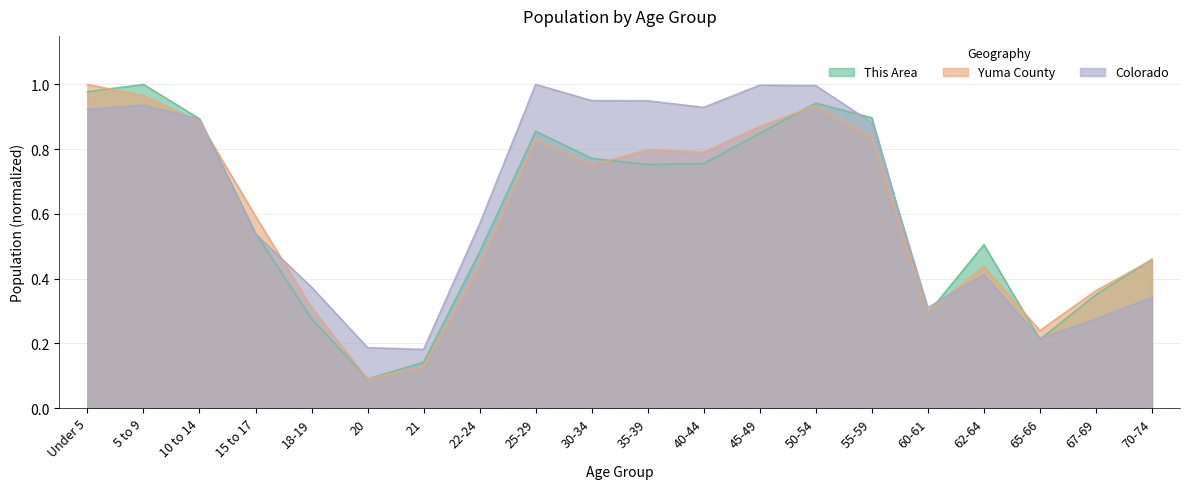

Is the value of This Area at 55-59 greater than the value of Colorado at 50-54?

No